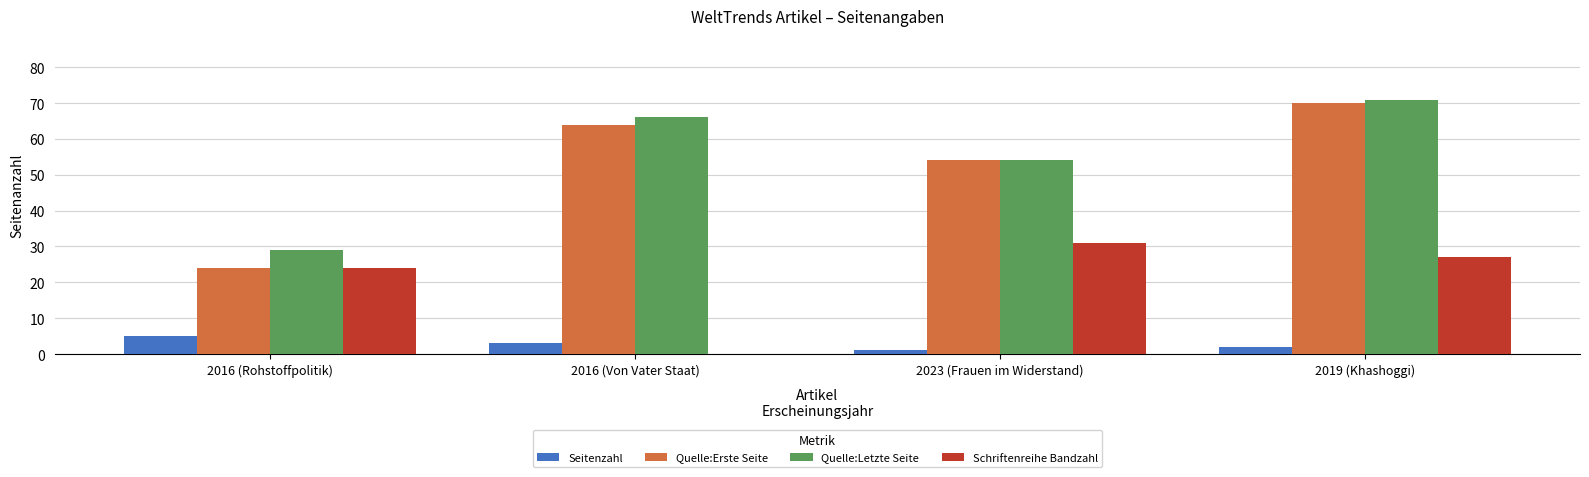

True or false: Schriftenreihe Bandzahl has a value of 38 at 2016 (Rohstoffpolitik).

False